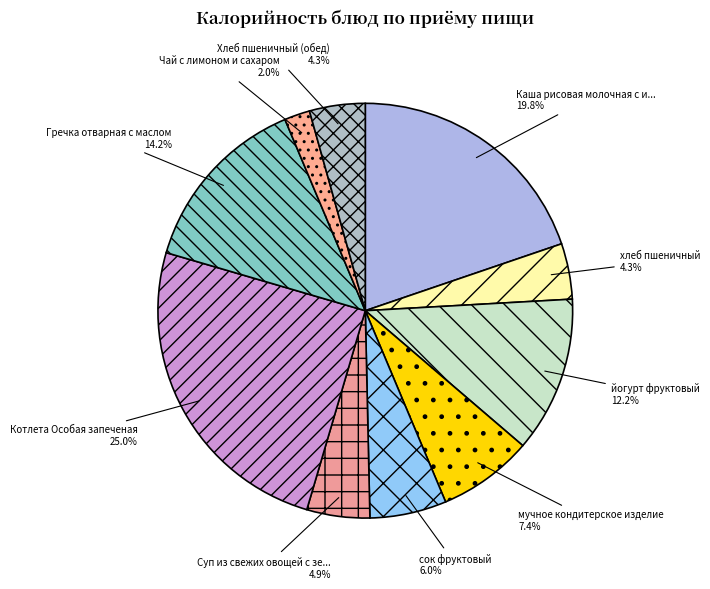

Count the number of slices in the pie.

10